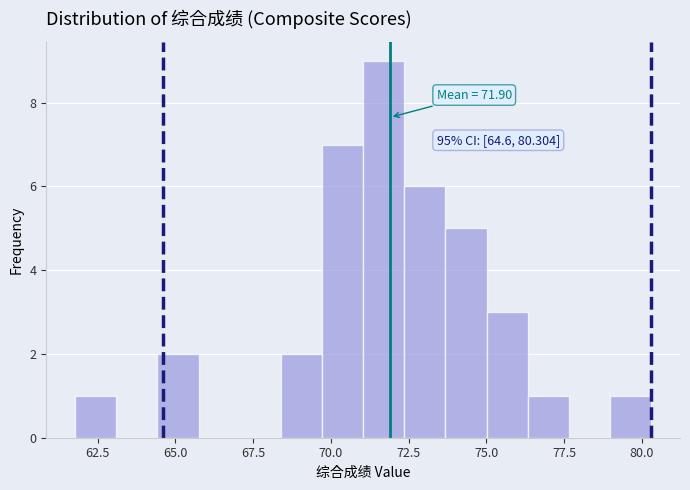

Read against the x-axis, roughly where is the centre of the tallest bar?

71.5